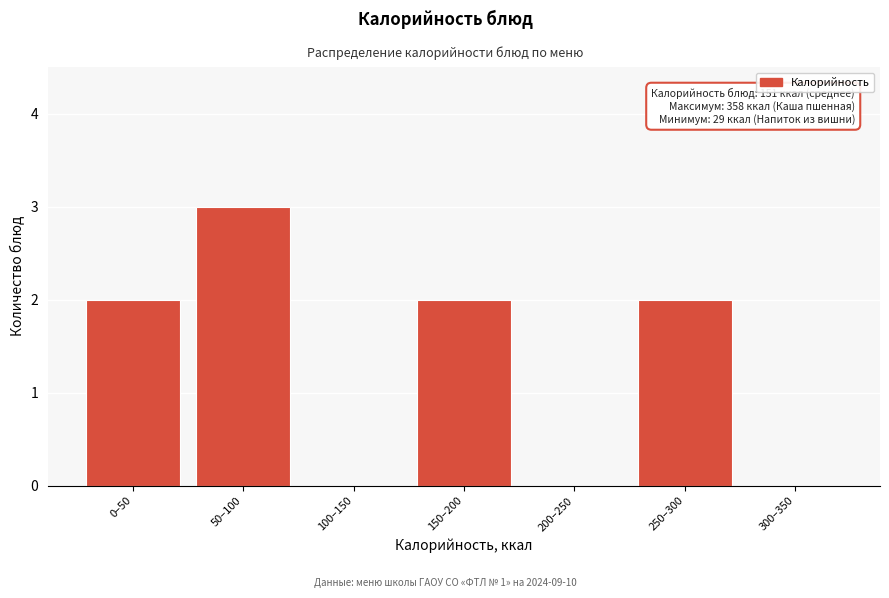

Reading left to right, list all the values displayed in this chart.

0–50=2	50–100=3	100–150=0	150–200=2	200–250=0	250–300=2	300–350=0